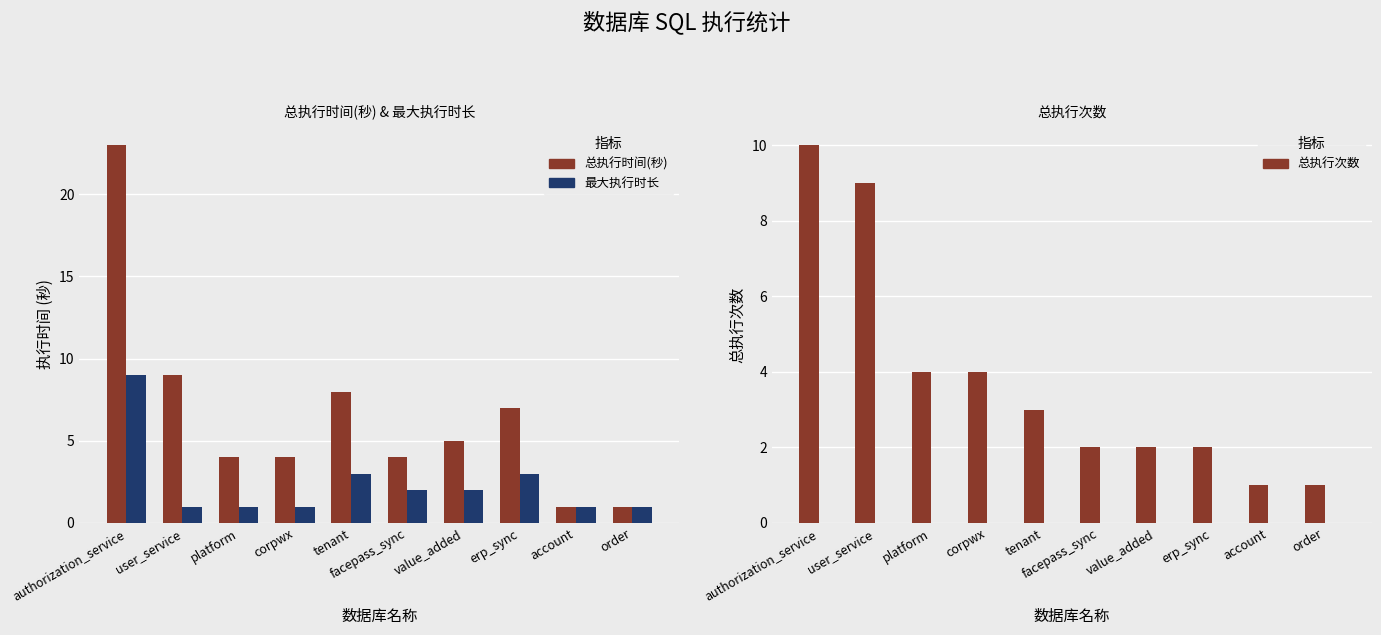

How many categories are shown in the chart?

10